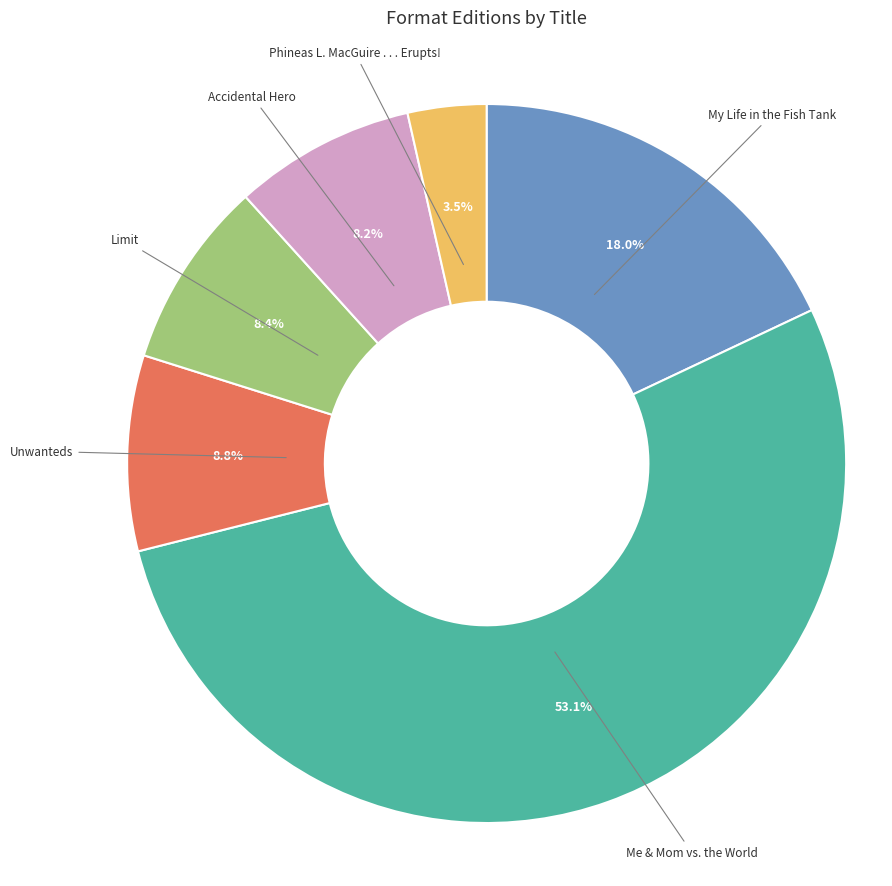

How much of the chart is everything except Accidental Hero?

91.8%